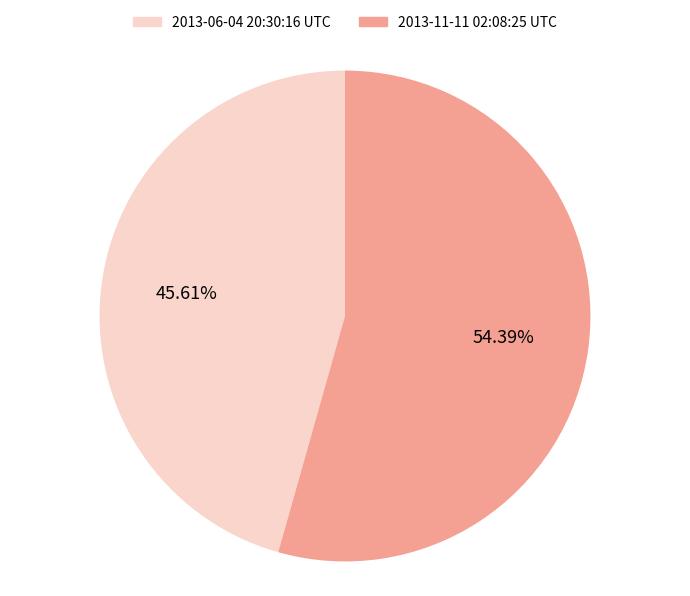

What is the total percentage of 2013-06-04 20:30:16 UTC and 2013-11-11 02:08:25 UTC?

100.0%